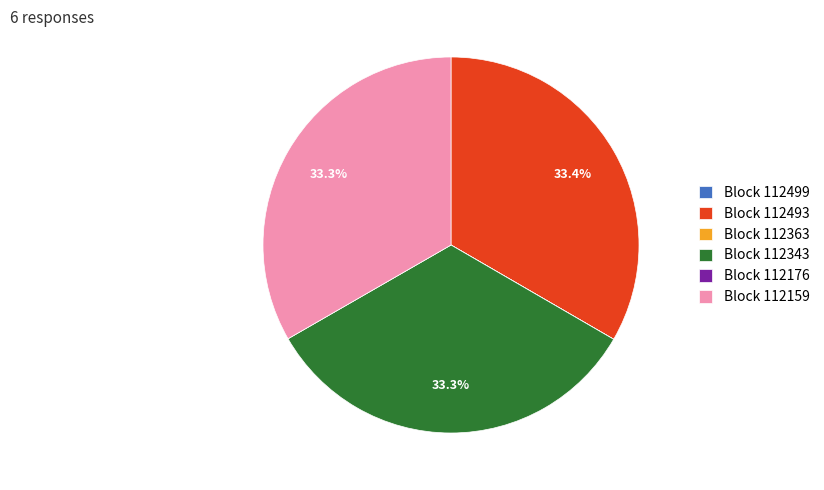

What portion of the pie excludes Block 112159?

66.7%